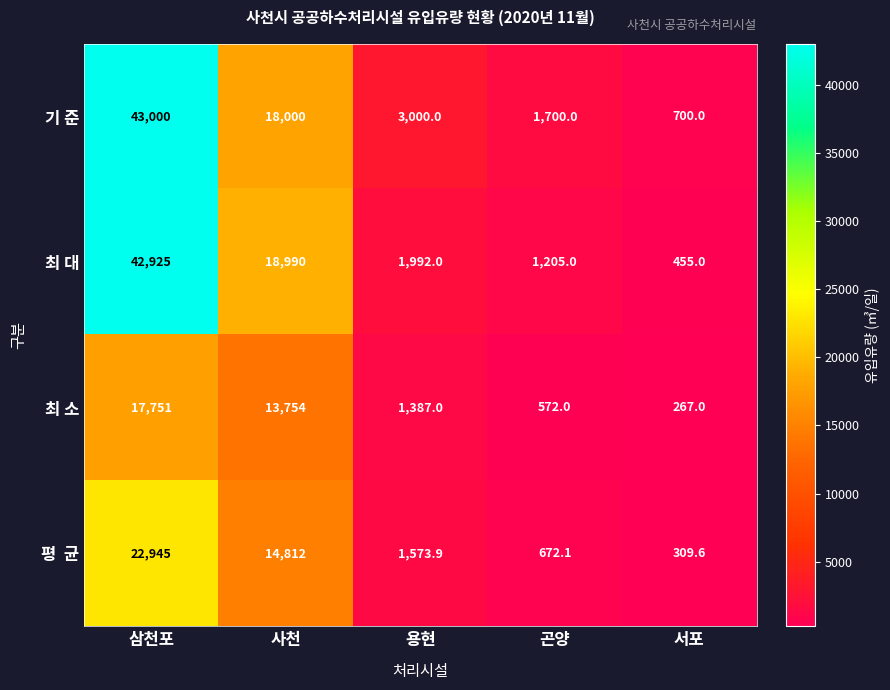

Between 곤양 and 서포, which series saw the biggest shift?

기 준